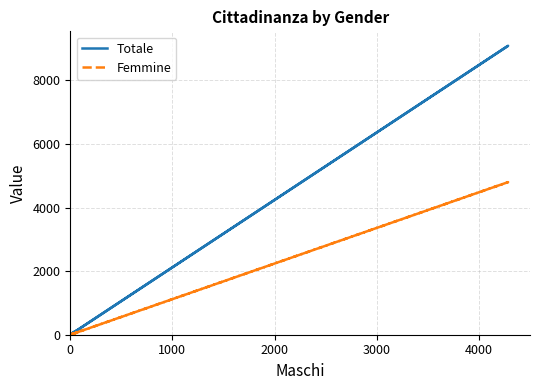

The Femmine series shows 5 at 22. True or false?

False